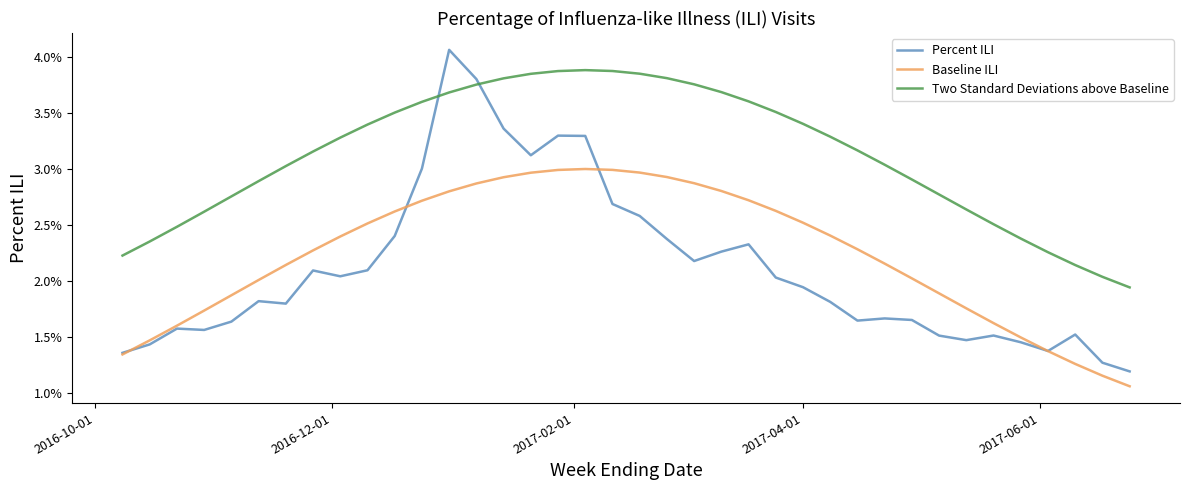

What are all the series names shown in the legend?

Percent ILI, Baseline ILI, Two Standard Deviations above Baseline